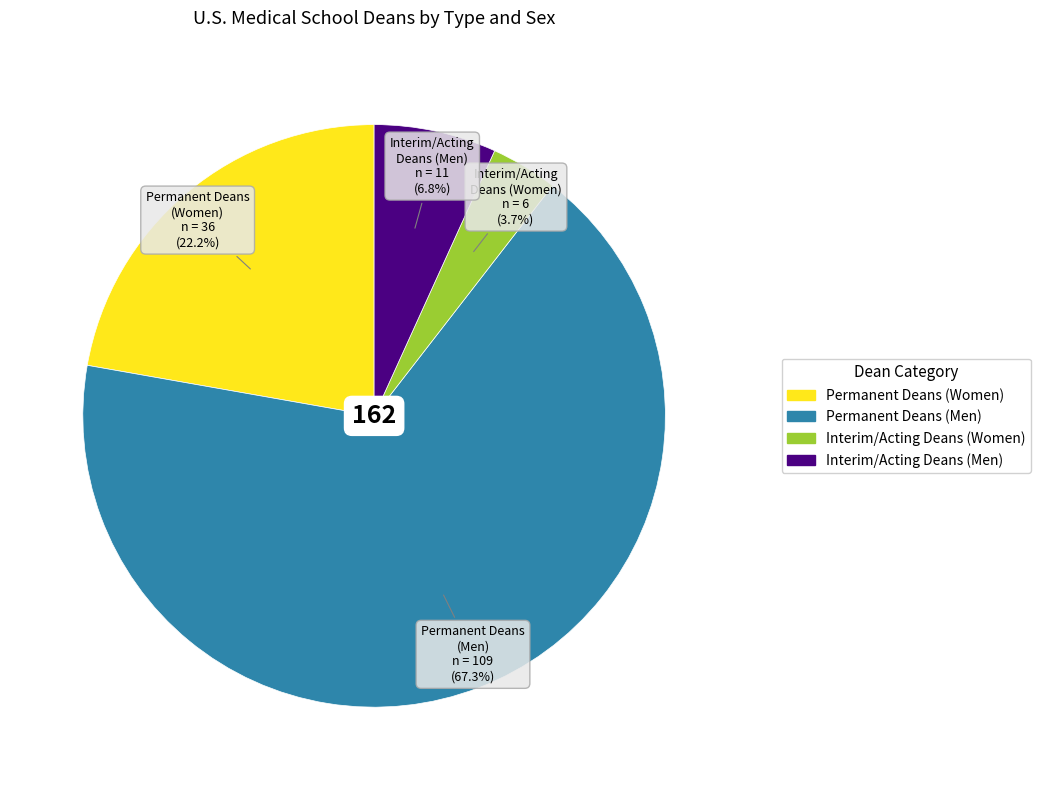

Which slice is the smallest?

Interim/Acting Deans (Women)